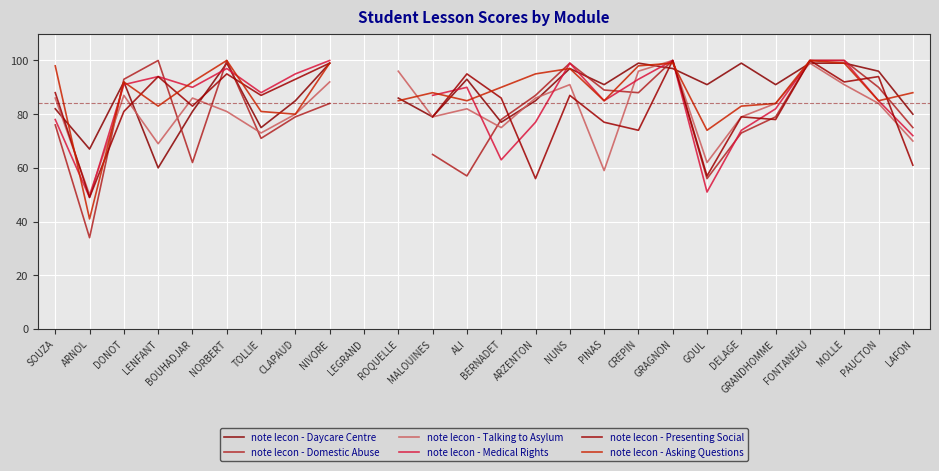

At which label does note lecon - Daycare Centre reach its minimum?

LENFANT